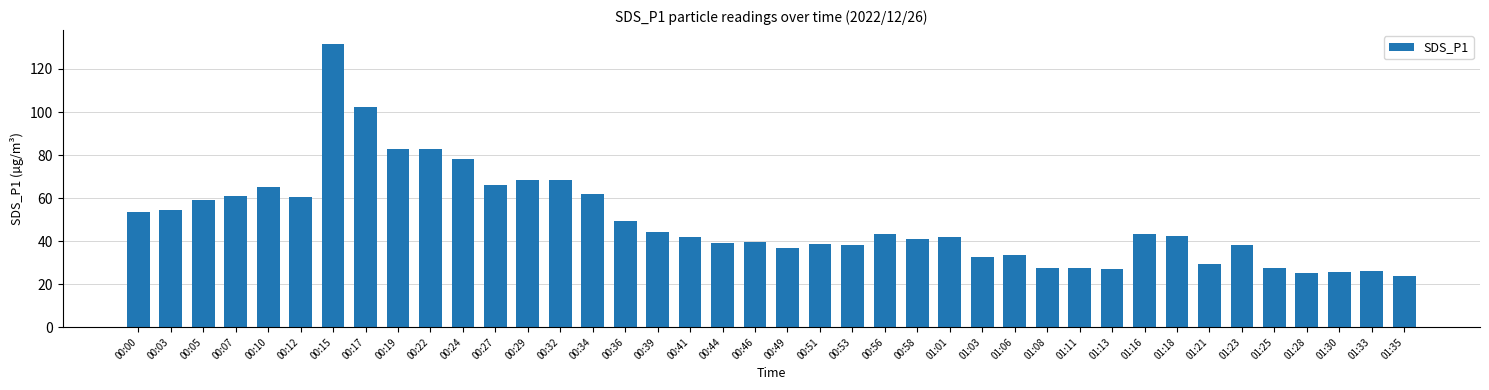

True or false: the data shows 68.4 at 00:29.

True